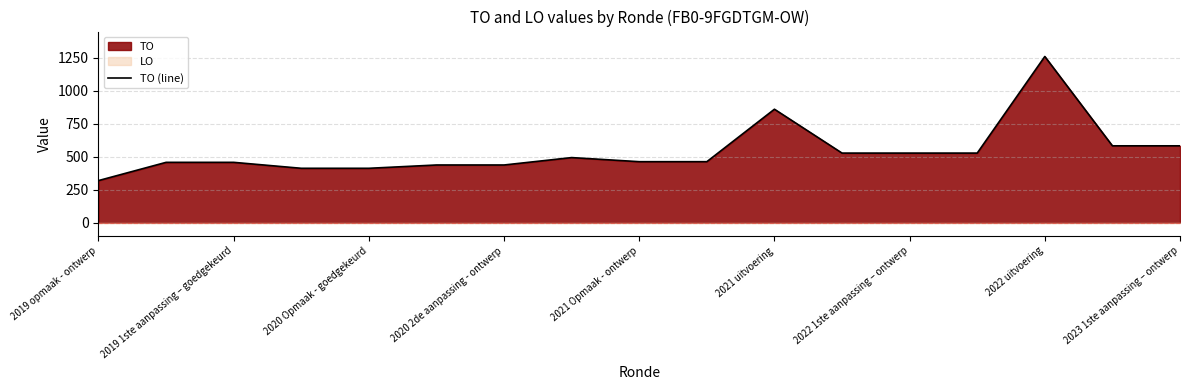

Reading left to right, extract all data points from this chart.

319	457	457	412	412	437	437	493	462	462	859	527	527	527	1258	582	582